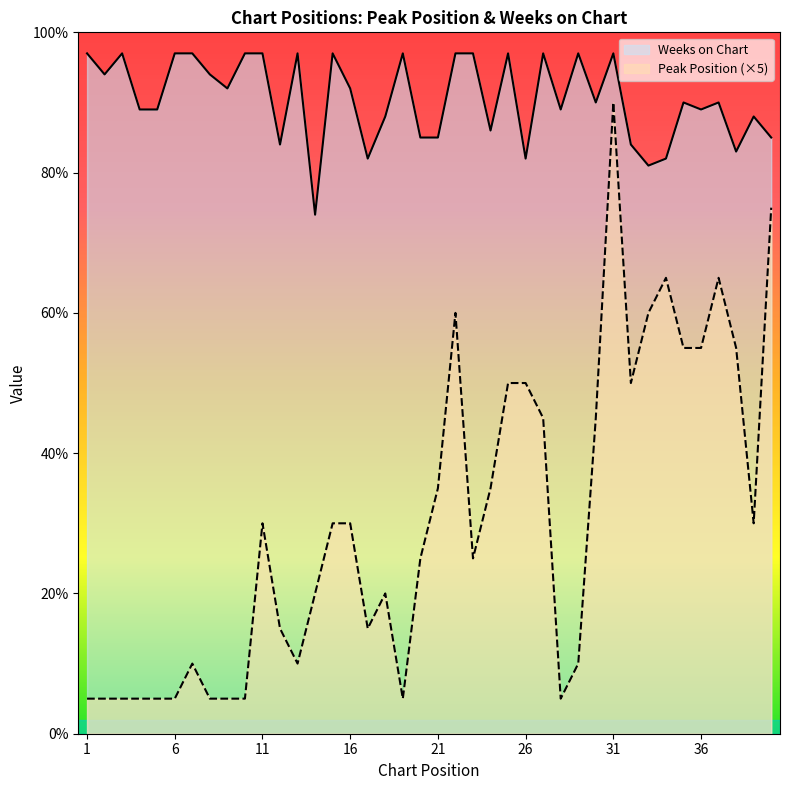

What are all the series names shown in the legend?

Weeks on Chart, Peak Position (×5)